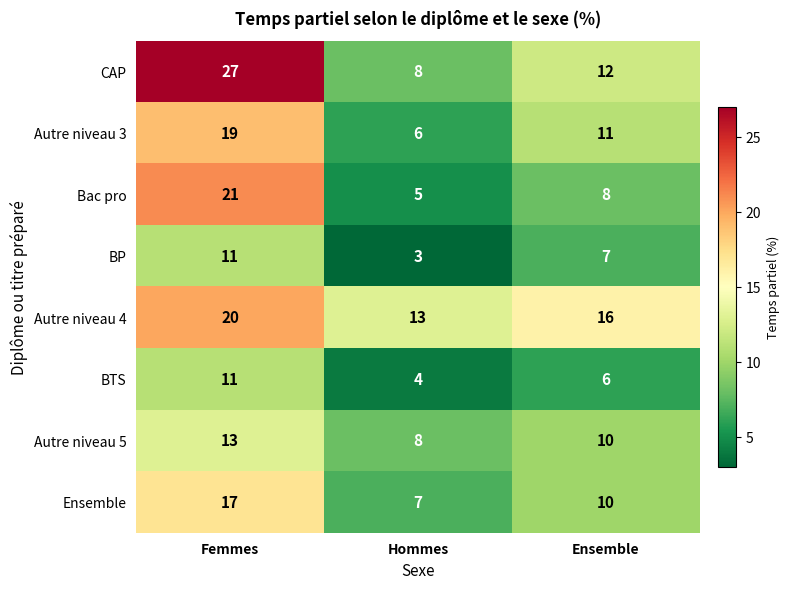

What is the difference between the highest and lowest values at Ensemble?

10